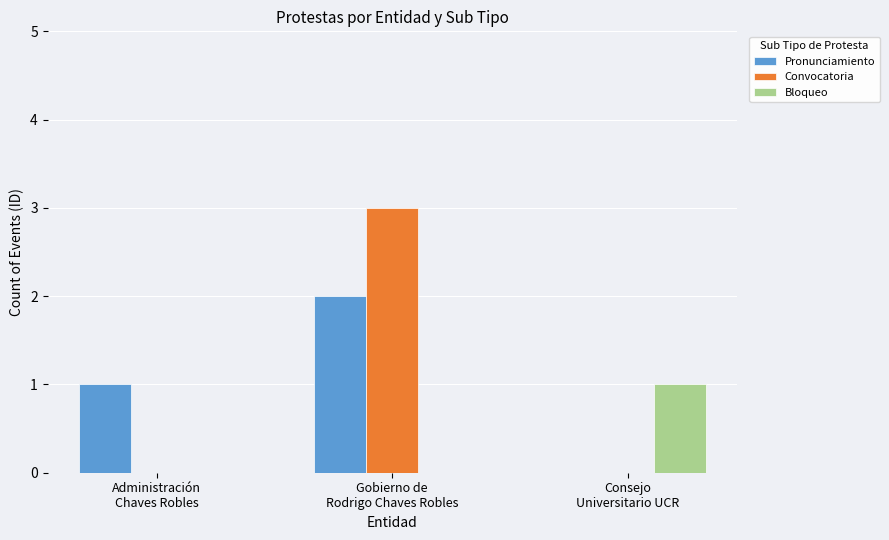

What are all the series names shown in the legend?

Pronunciamiento, Convocatoria, Bloqueo